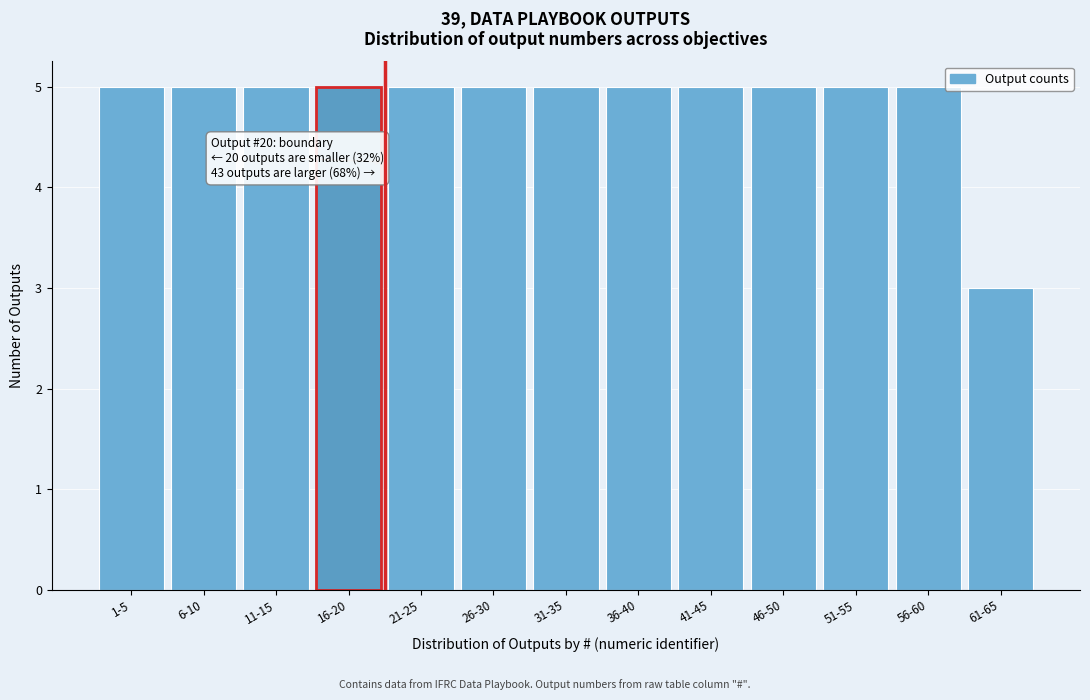

Reading right to left, list all the values displayed in this chart.

3	5	5	5	5	5	5	5	5	5	5	5	5